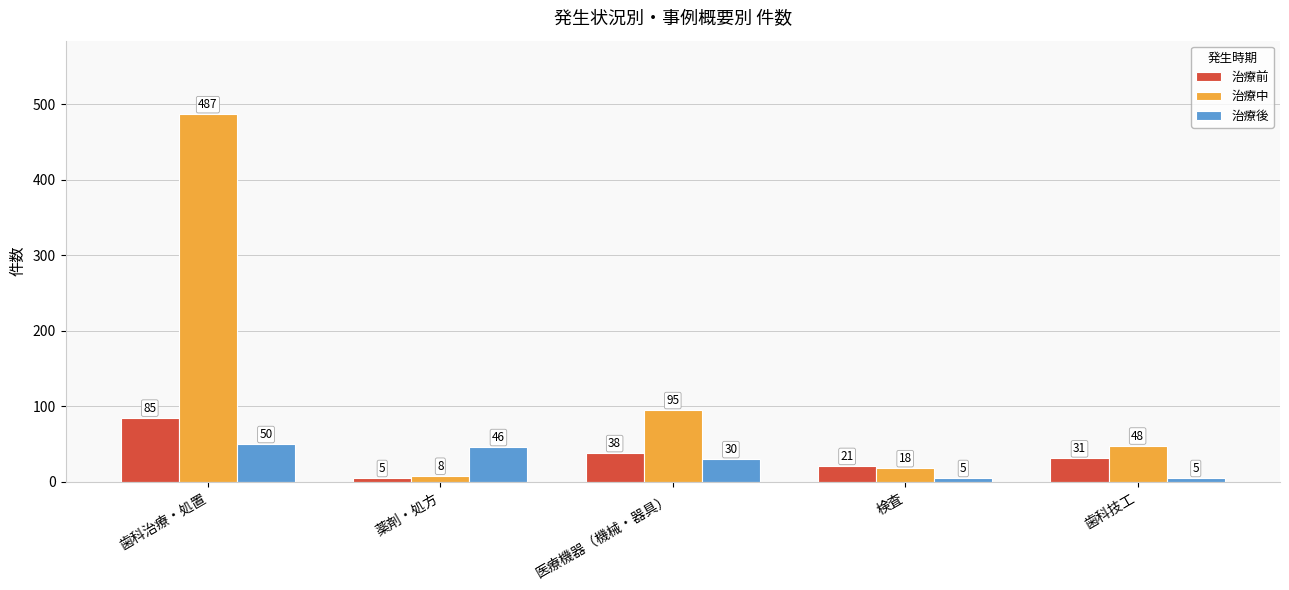

What is the sum of the 治療前 values at 検査 and 薬剤・処方?

26